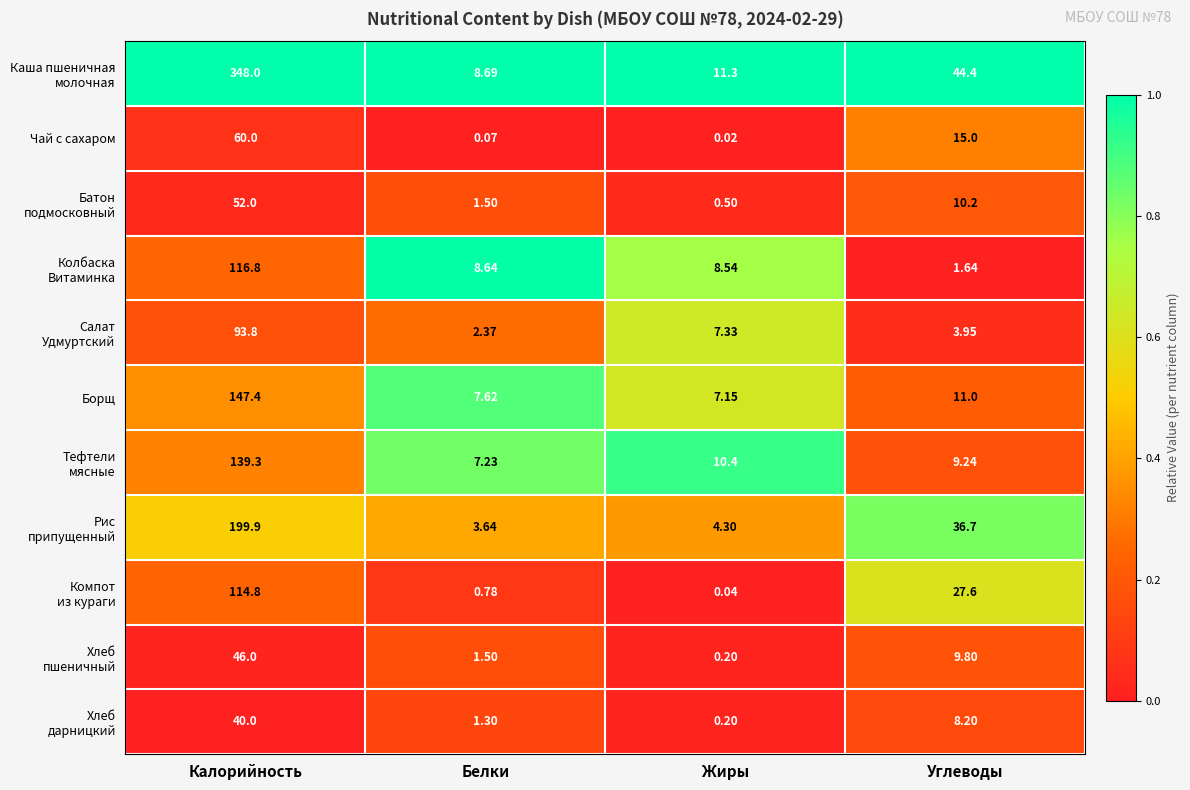

Rank the categories by Борщ value from lowest to highest.

Жиры, Белки, Углеводы, Калорийность